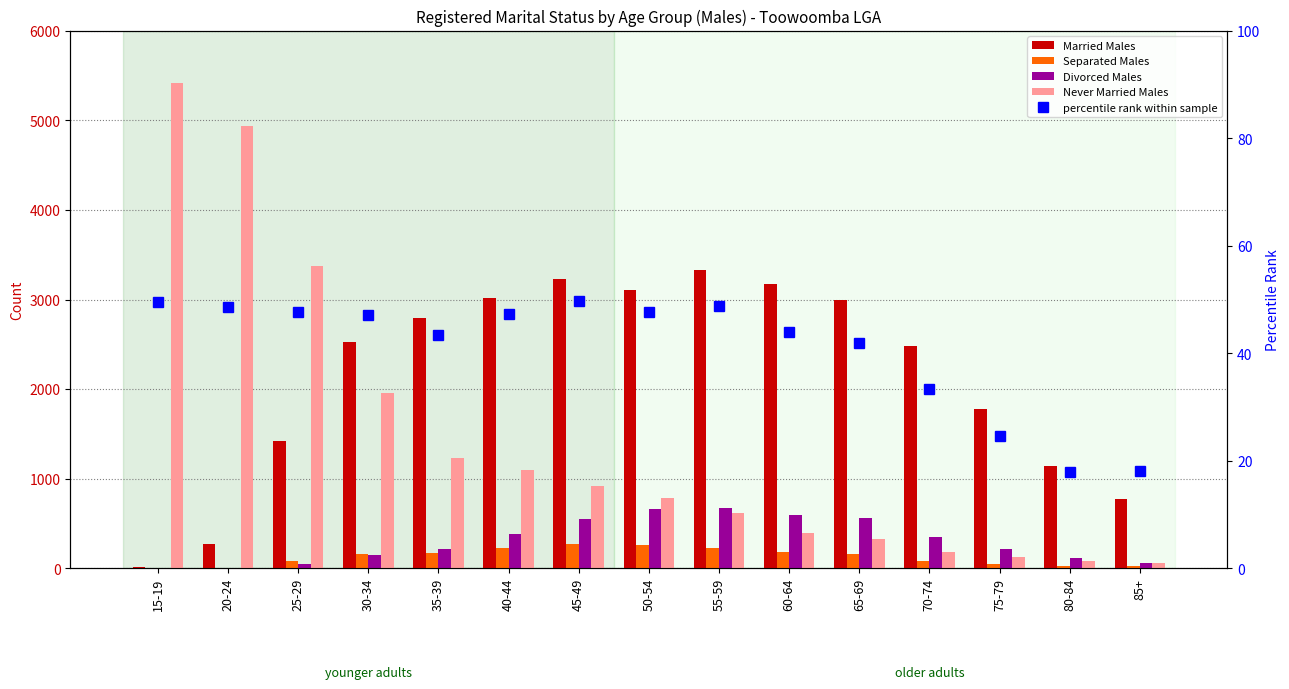

At how many categories does at least one series exceed 539?

15